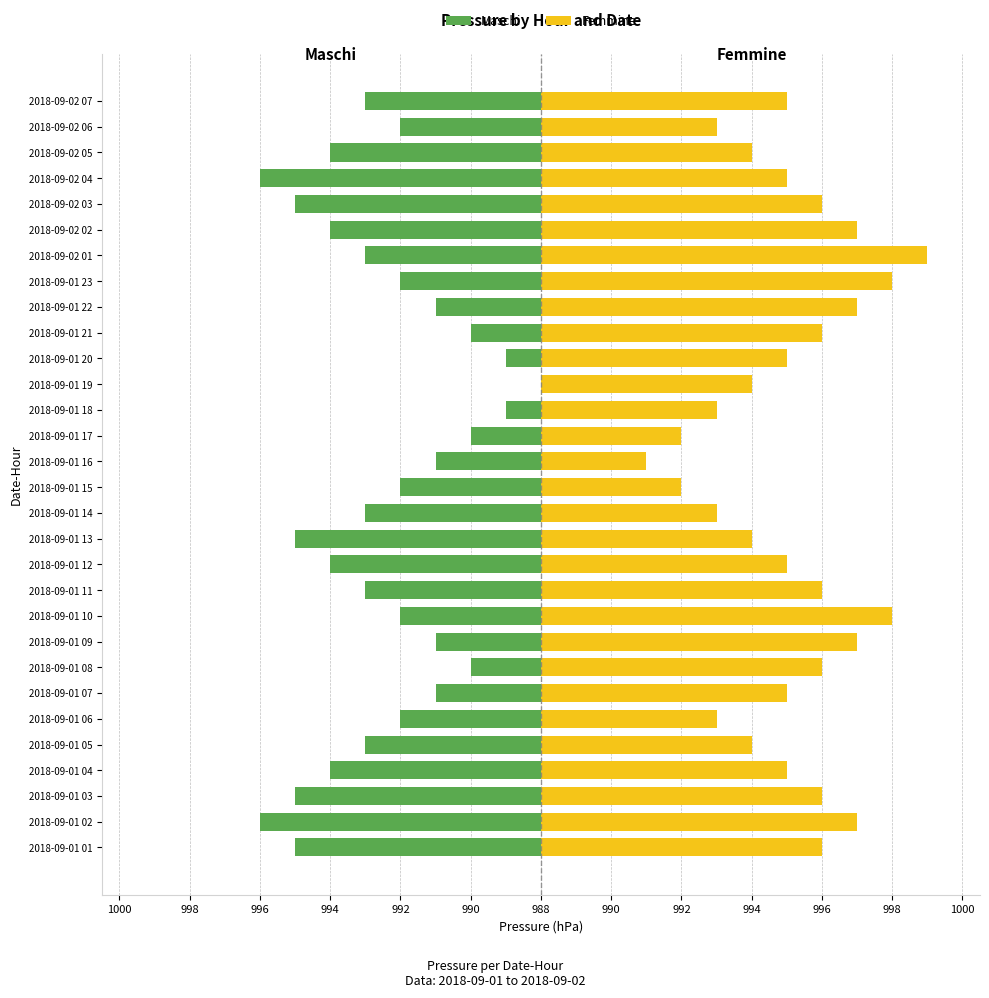

Rank the series at 2018-09-01 09 from highest to lowest value.

Femmine, Maschi